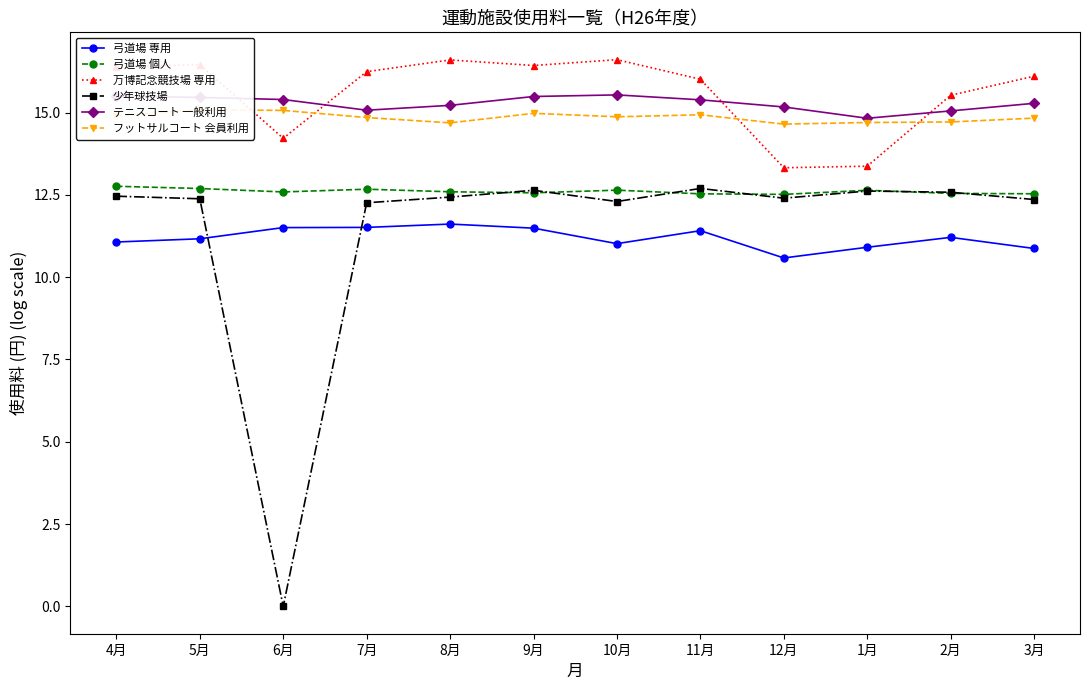

Is the value of 弓道場 専用 at 8月 greater than the value of 弓道場 個人 at 8月?

No